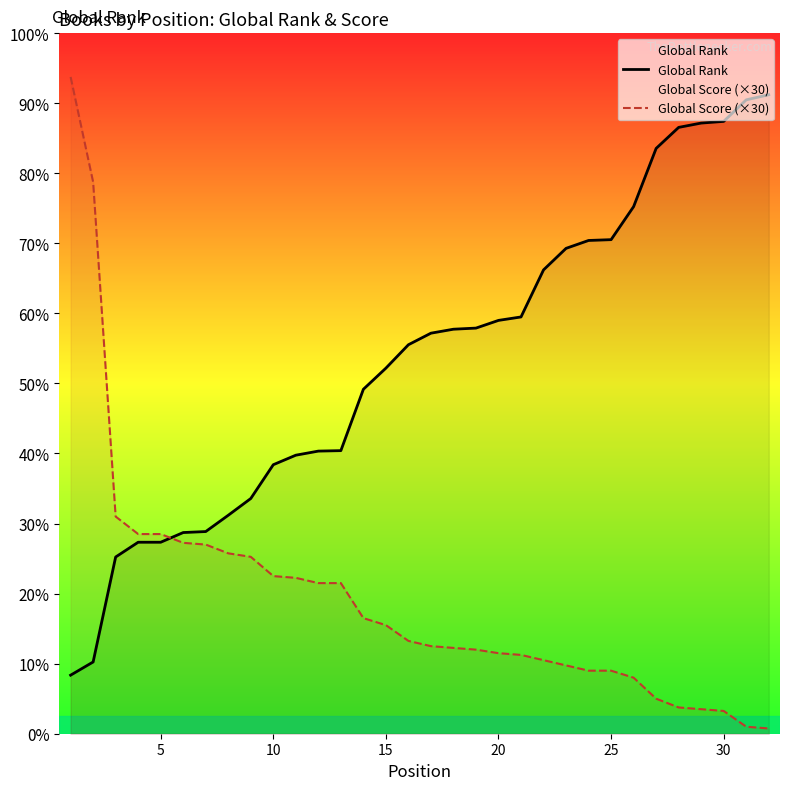

Rank the series by their average value, from highest to lowest.

Global Rank, Global Score (×30)